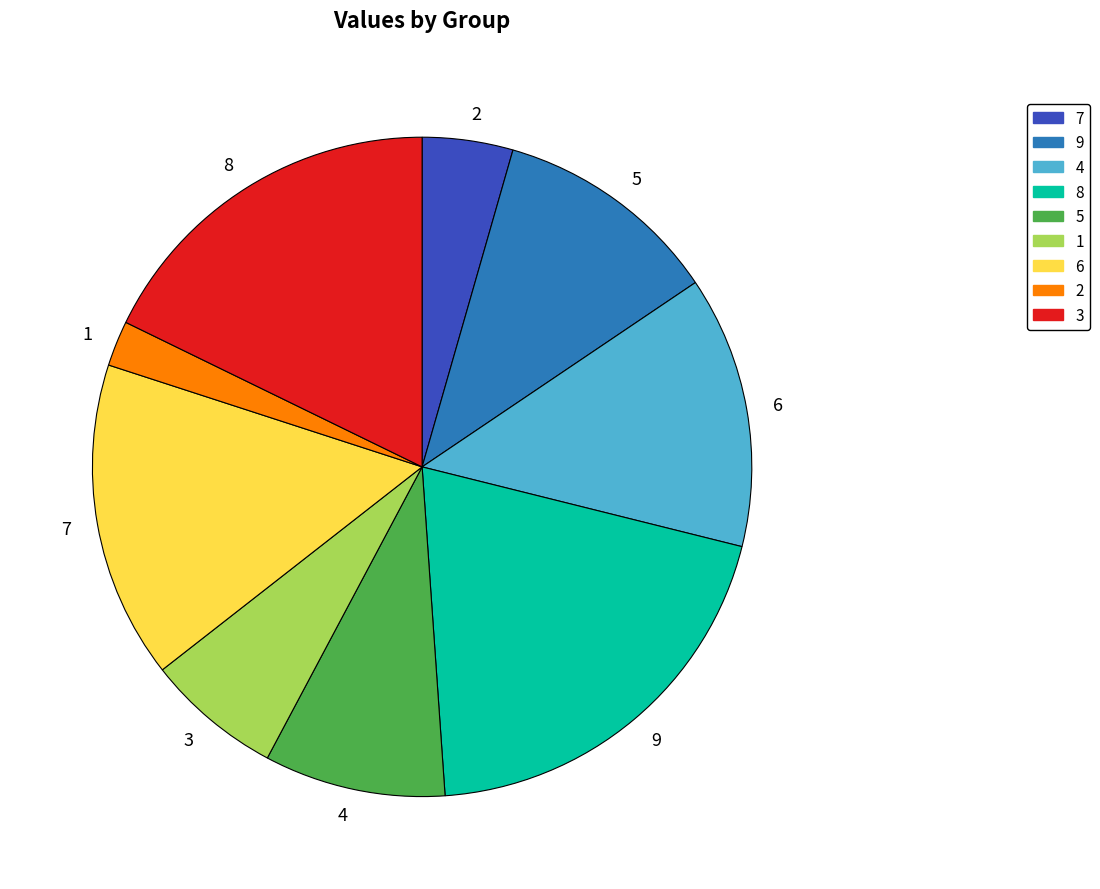

Which has a higher value, 5 or 1?

5